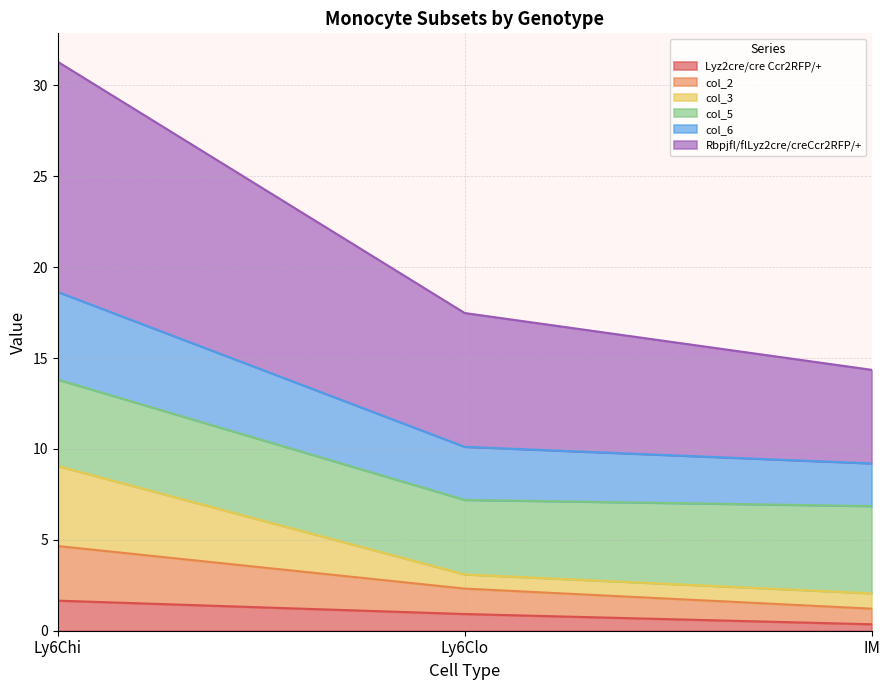

At which category is the sum across all series the highest?

Ly6Chi